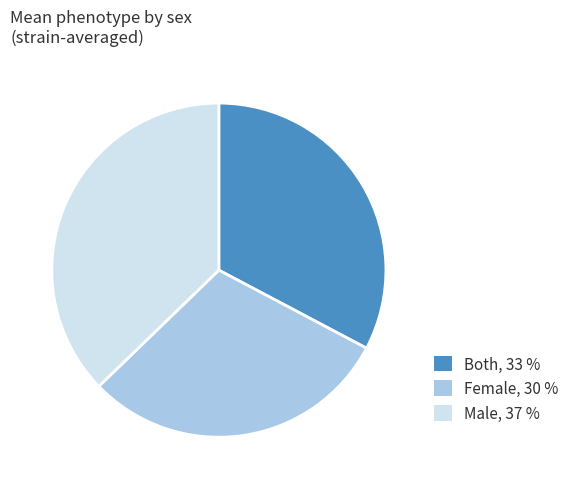

Between Male, 37 % and Both, 33 %, which is larger?

Male, 37 %